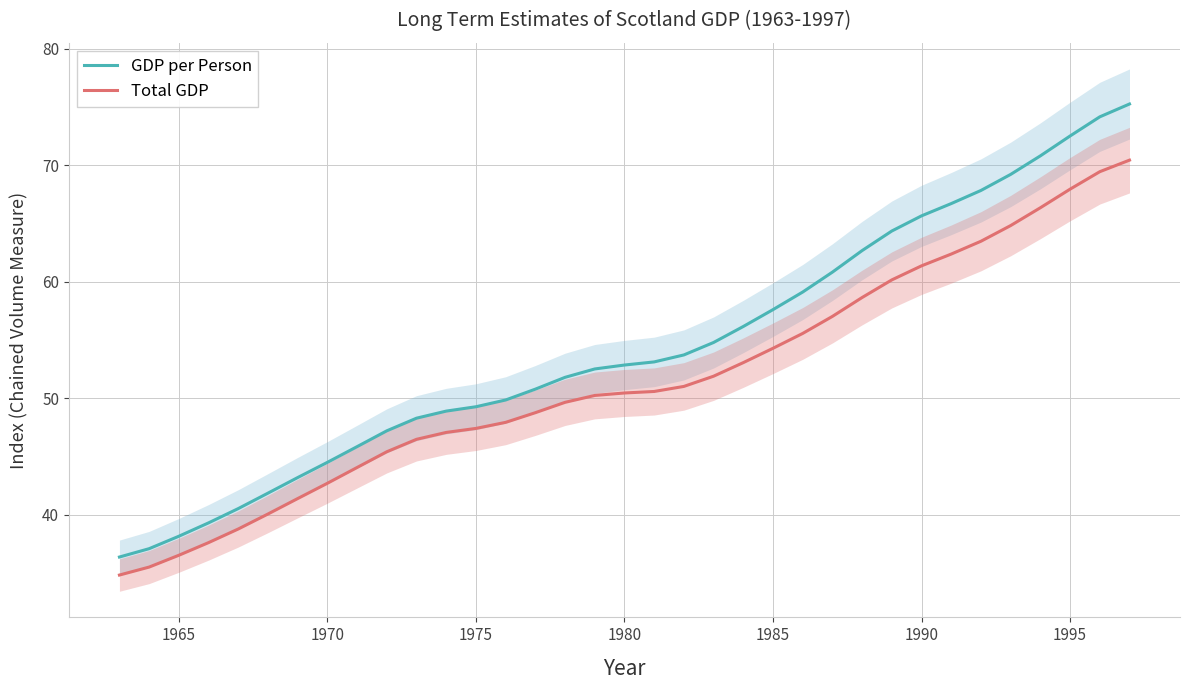

True or false: GDP per Person and Total GDP cross at least once.

False